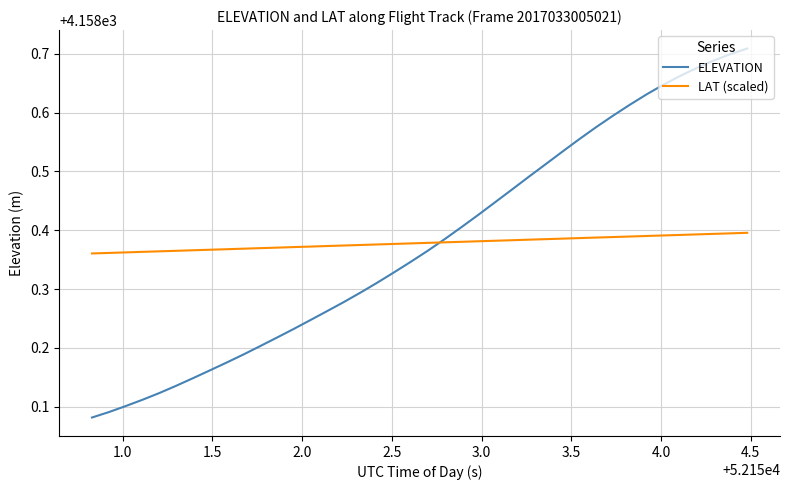

List the series in order of their peak value, highest first.

ELEVATION, LAT (scaled)